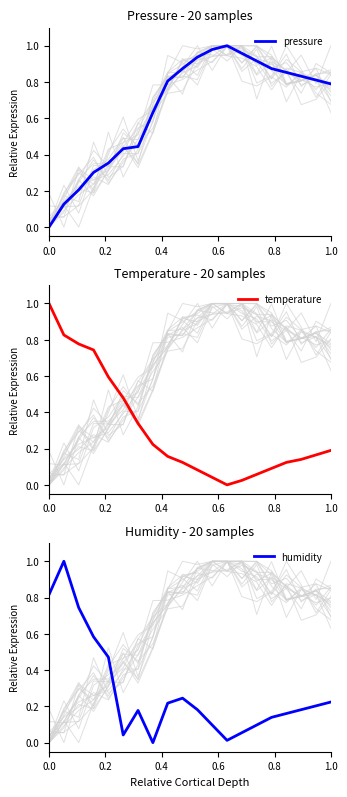

The value of pressure at 1.0 is 0.5. True or false?

False